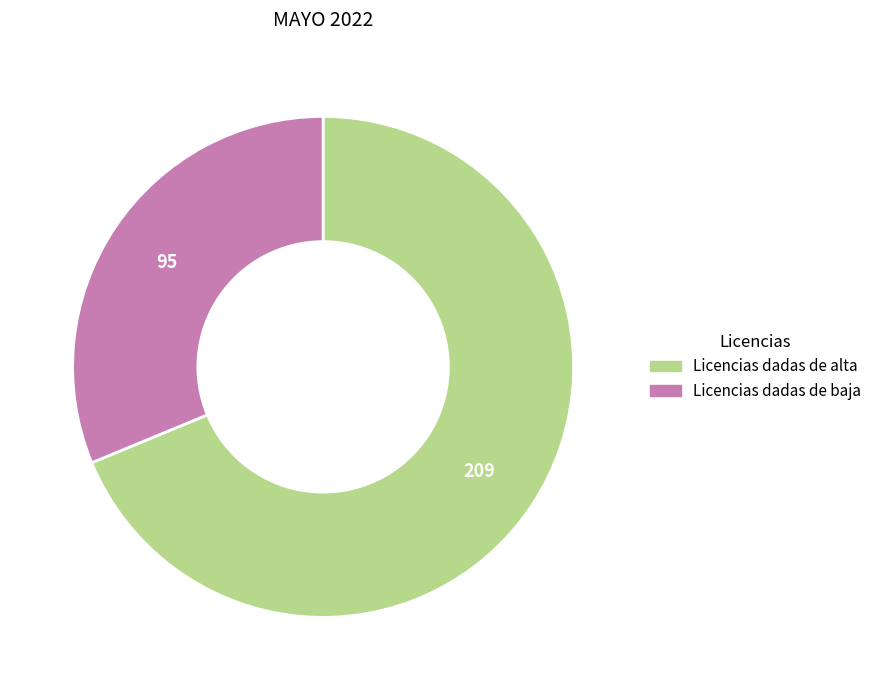

Between Licencias dadas de alta and Licencias dadas de baja, which is larger?

Licencias dadas de alta